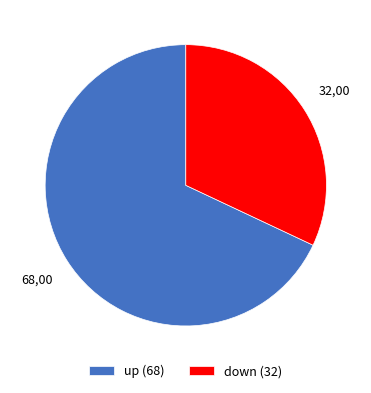

Is up the majority of the pie?

Yes